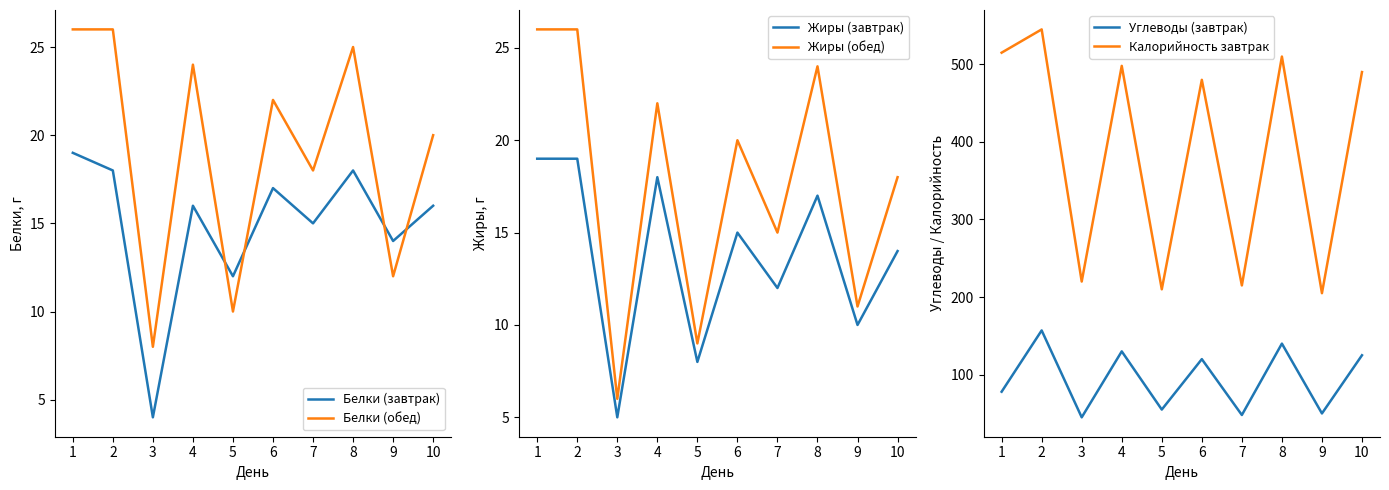

What is the spread (max minus min) of values at 7?

203